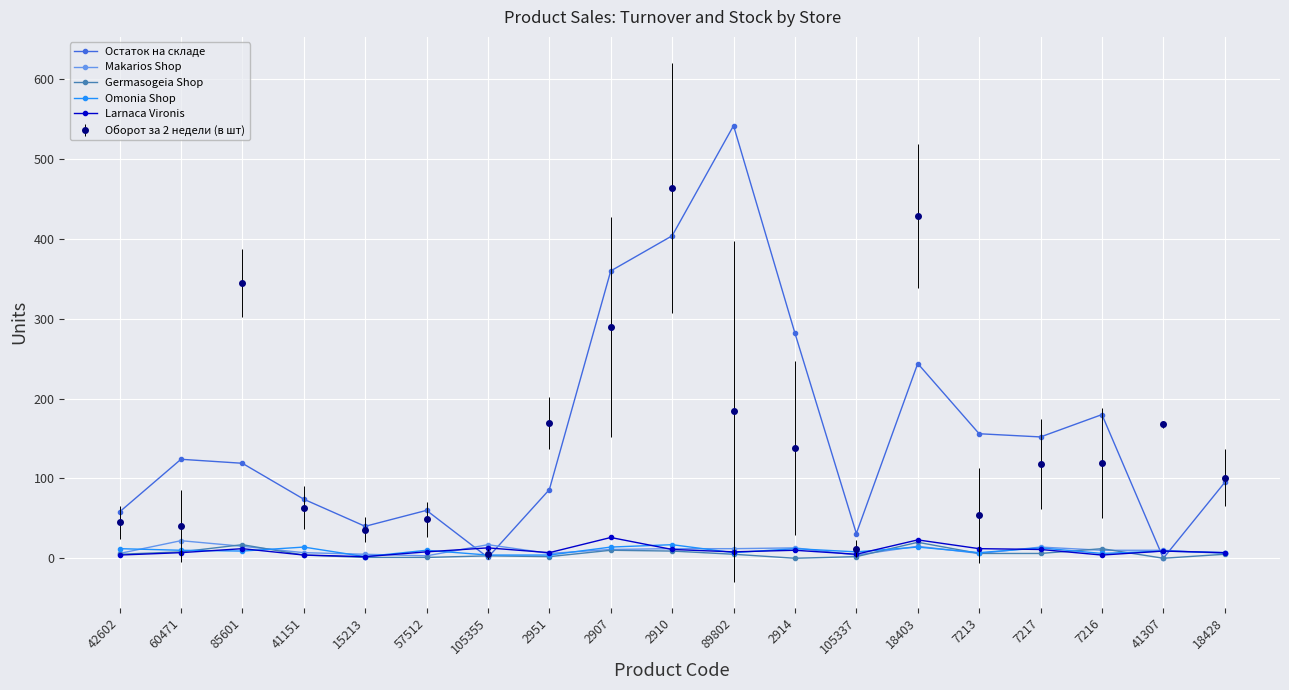

Which series has the widest spread of values?

Остаток на складе